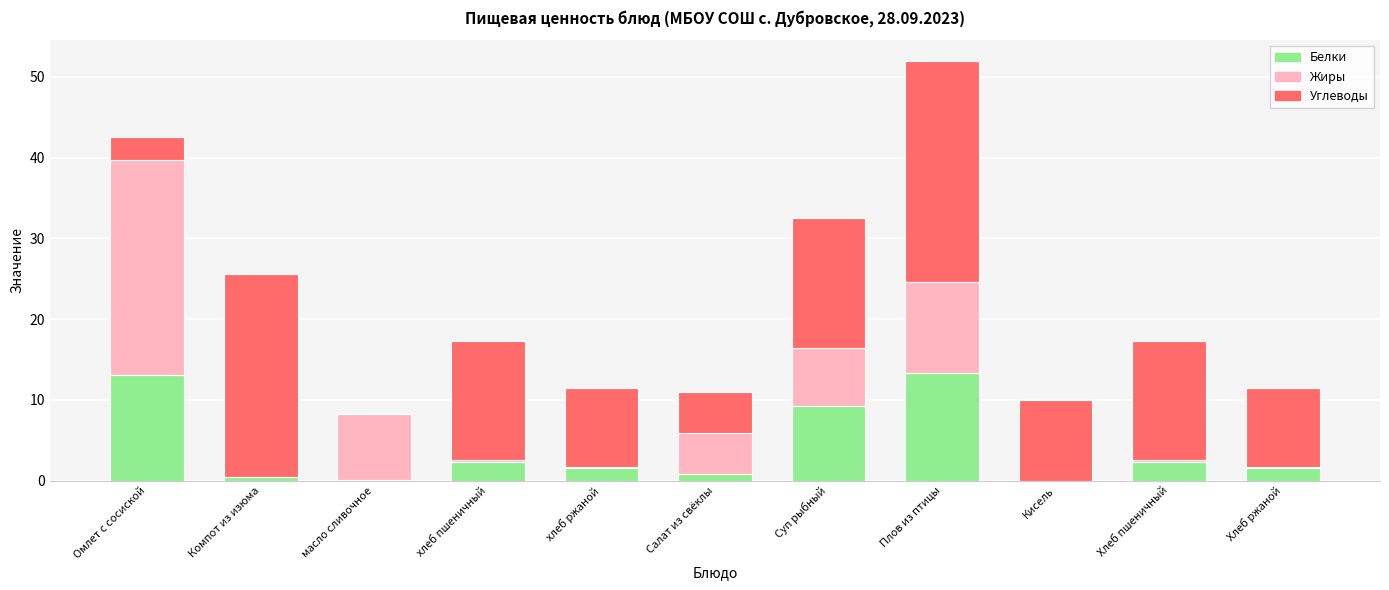

What is the sum of all Белки values?

44.5